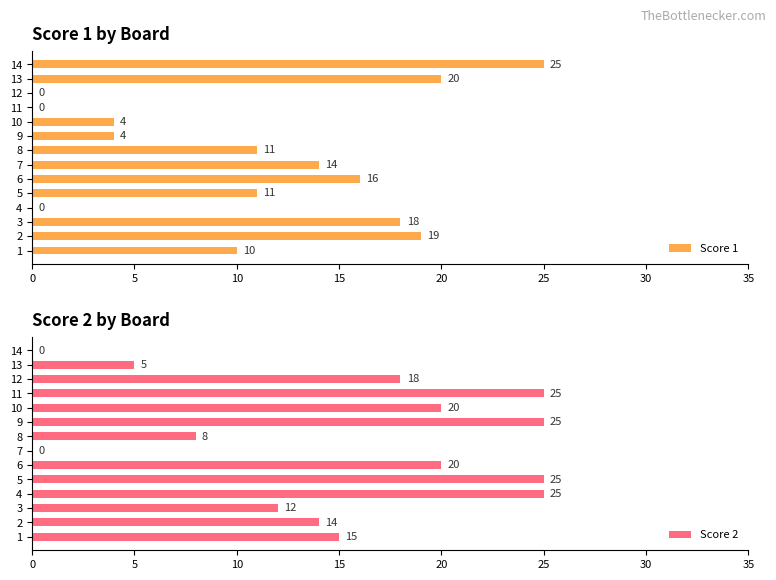

What is the difference between the Score 1 values at 12 and 1?

10